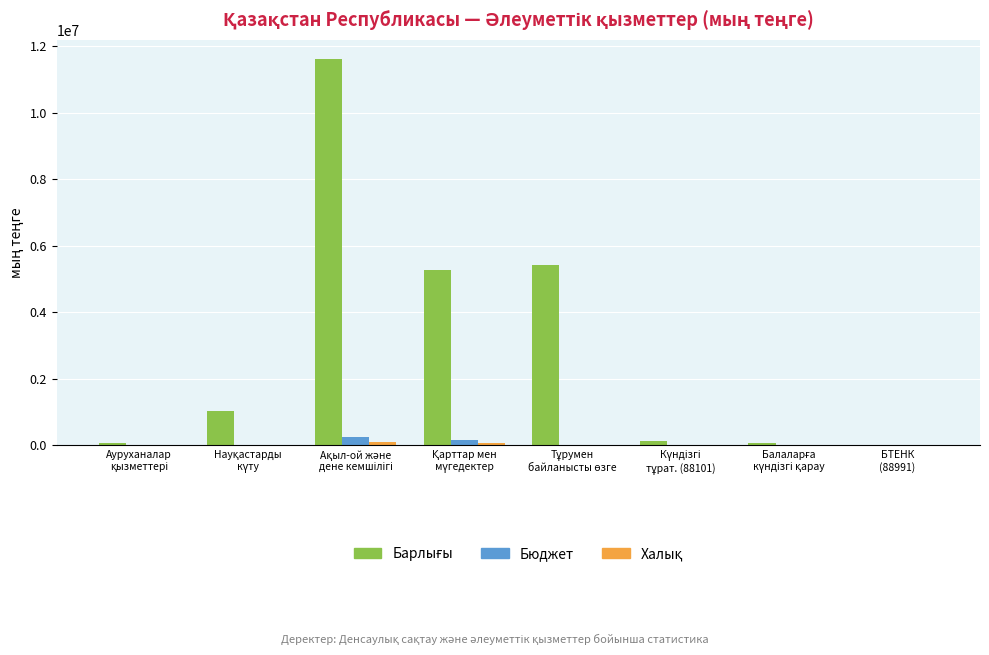

What is the highest value of the Бюджет series?

247598